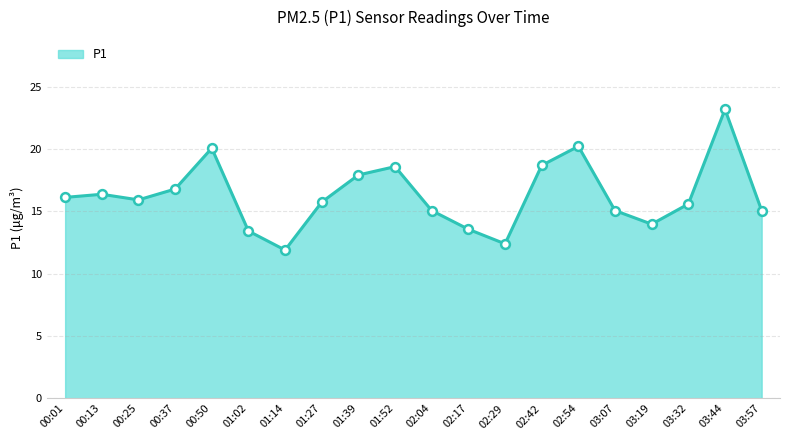

Approximately how many times larger is the value at 03:32 compared to 03:19?

1.1